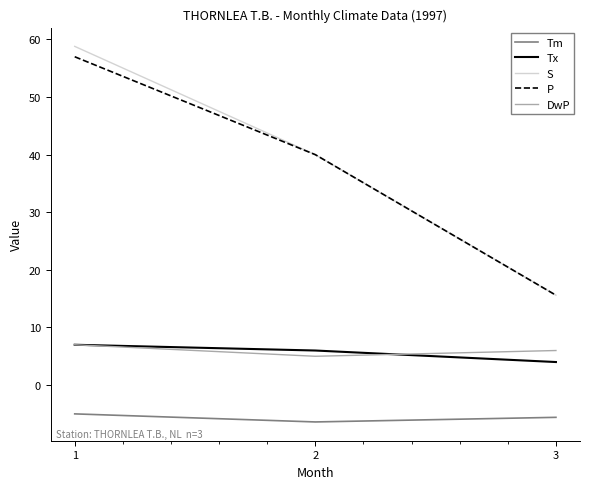

What is the highest value of the DwP series?

7.0